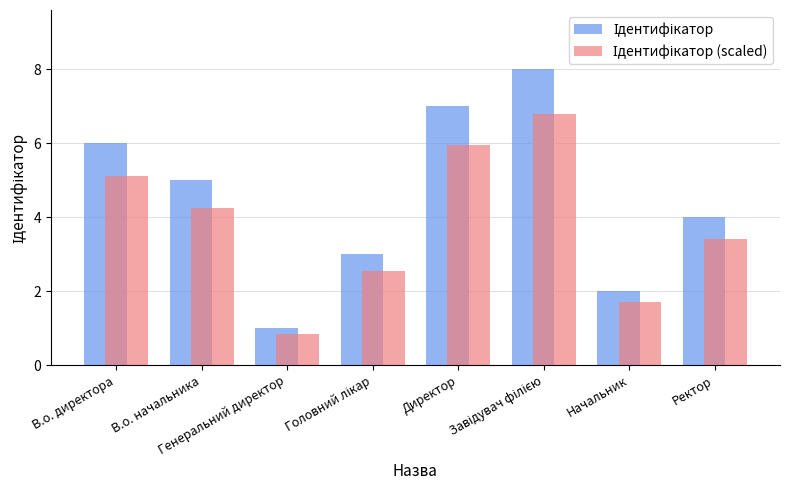

What is the maximum value shown in the chart?

8.0